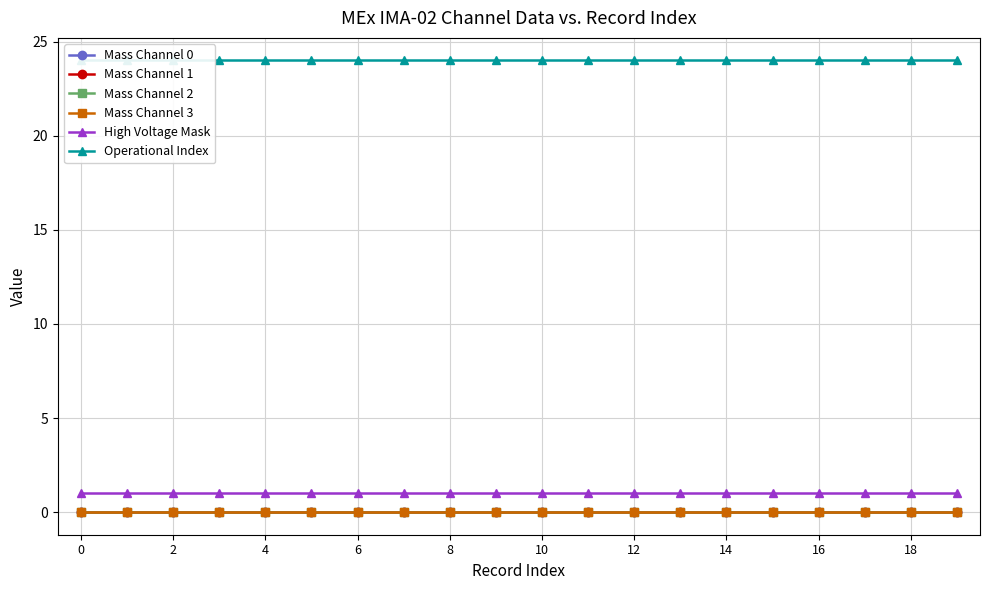

Reading left to right, extract all data points from this chart.

Mass Channel 0: 0	0	0	0	0	0	0	0	0	0	0	0	0	0	0	0	0	0	0	0
Mass Channel 1: 0	0	0	0	0	0	0	0	0	0	0	0	0	0	0	0	0	0	0	0
Mass Channel 2: 0	0	0	0	0	0	0	0	0	0	0	0	0	0	0	0	0	0	0	0
Mass Channel 3: 0	0	0	0	0	0	0	0	0	0	0	0	0	0	0	0	0	0	0	0
High Voltage Mask: 1	1	1	1	1	1	1	1	1	1	1	1	1	1	1	1	1	1	1	1
Operational Index: 24	24	24	24	24	24	24	24	24	24	24	24	24	24	24	24	24	24	24	24